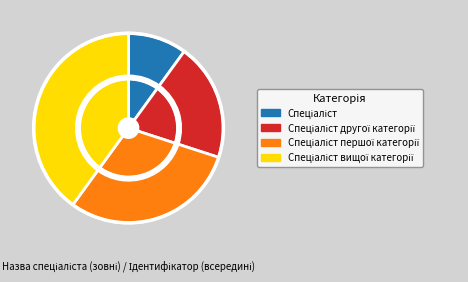

To the nearest percent, what is the difference between the largest and smallest slice percentages?

30%